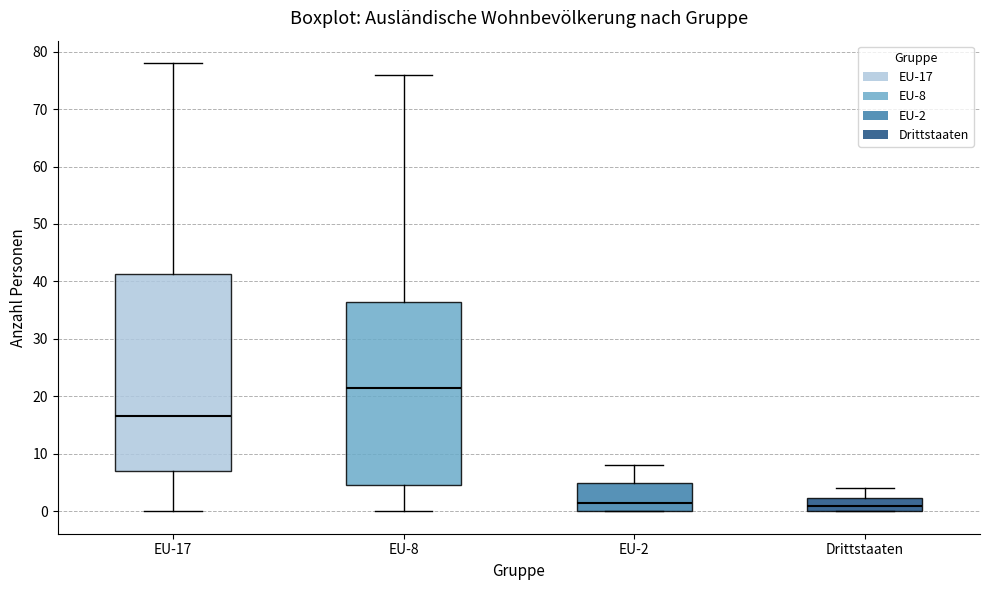

Which box is the tallest, from its lower edge to its upper edge?

EU-17